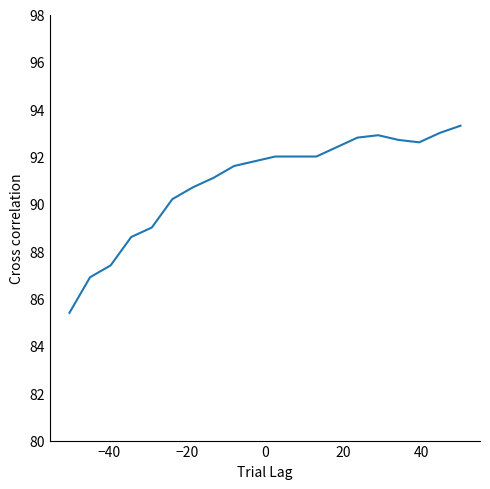

What is the difference between the maximum and minimum values?

7.9